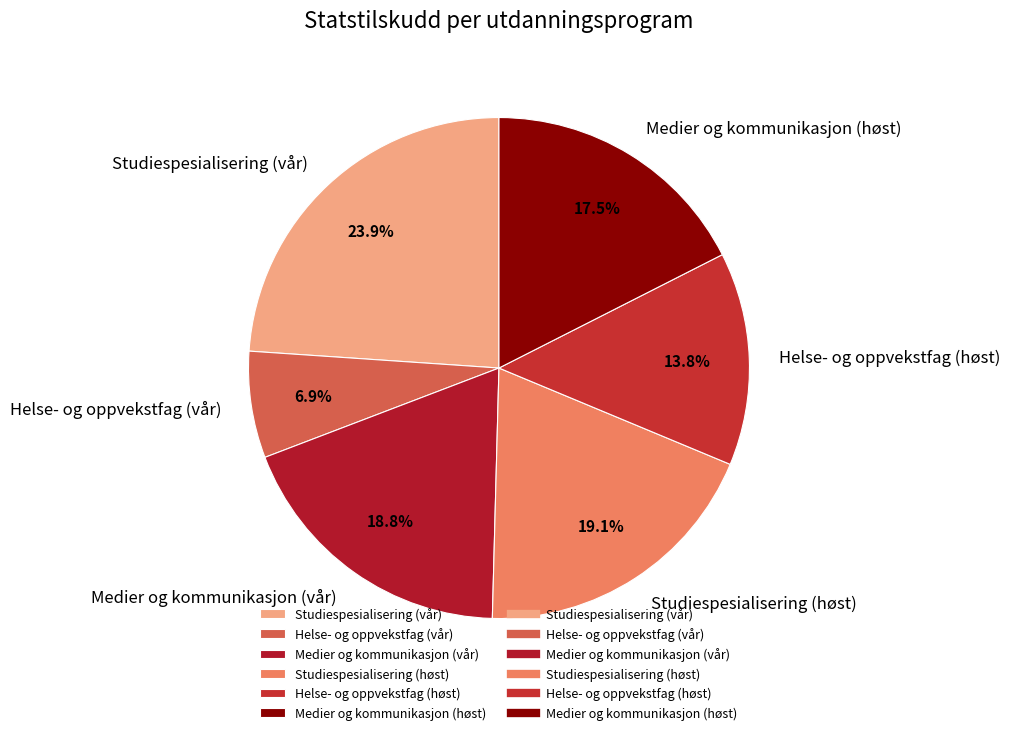

What percentage is NOT represented by Studiespesialisering (høst)?

80.9%